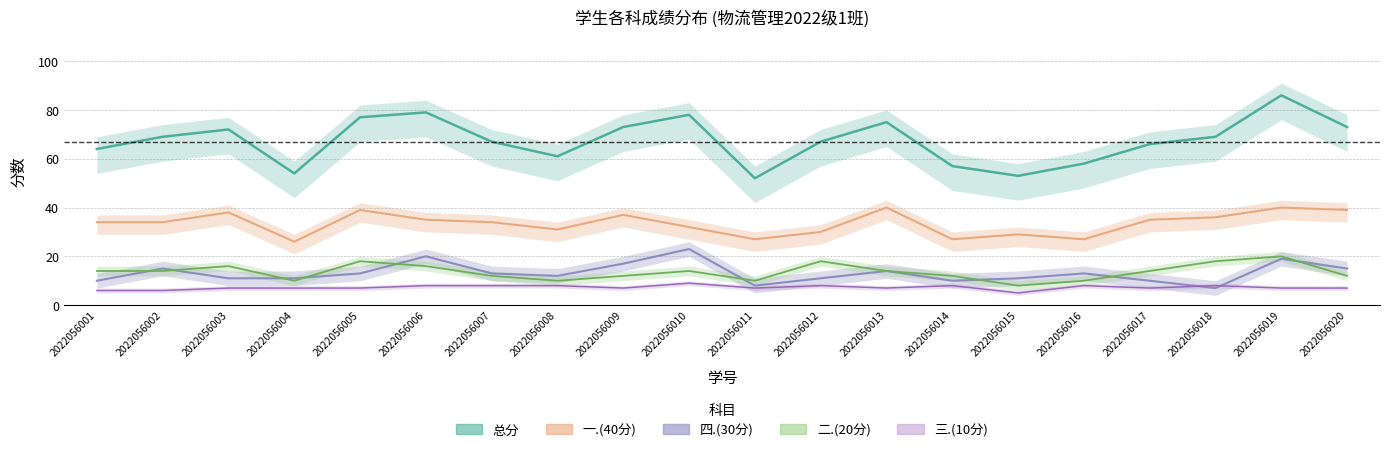

True or false: 二.(20分) and 三.(10分) cross at least once.

False